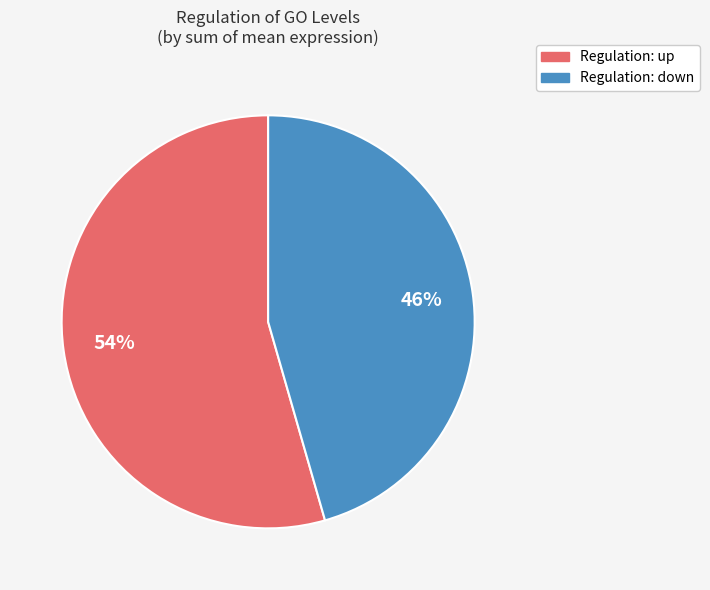

To the nearest percent, what is the average slice percentage?

50%